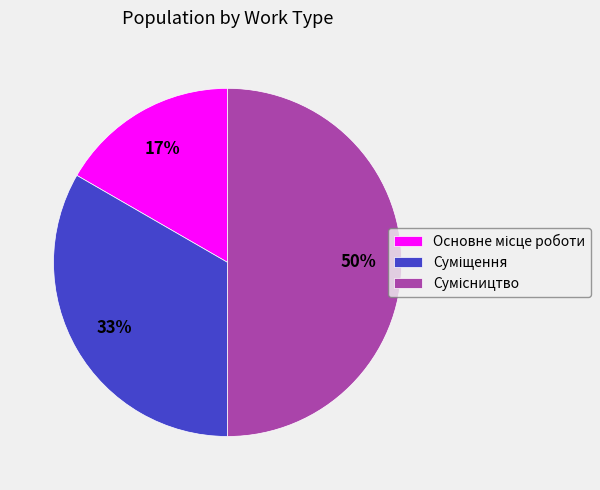

To the nearest percent, what is the difference between the largest and smallest slice percentages?

33%